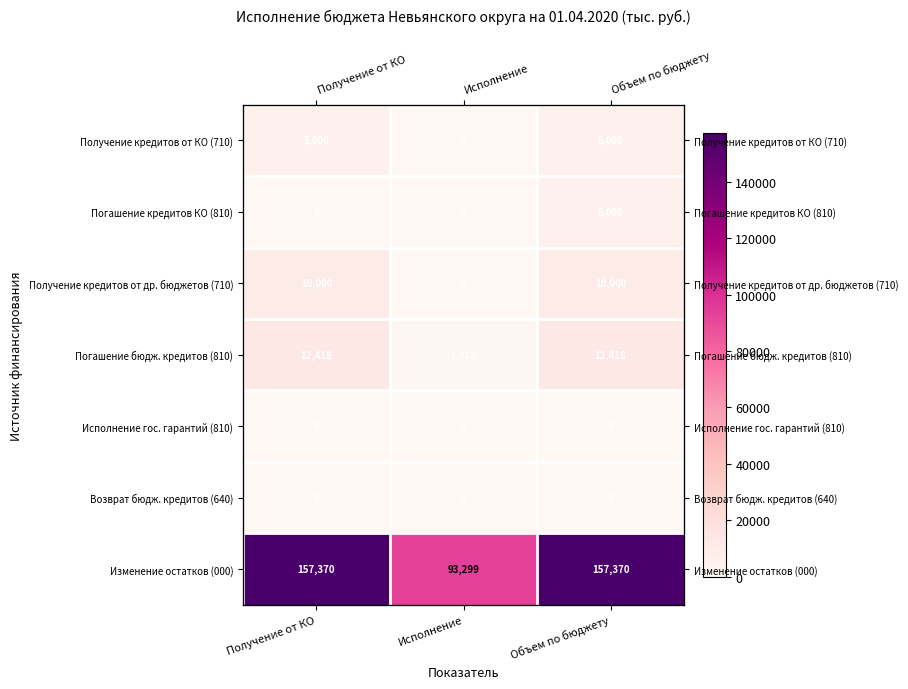

What is the sum of all Получение кредитов от др. бюджетов (710) values?

20000.0